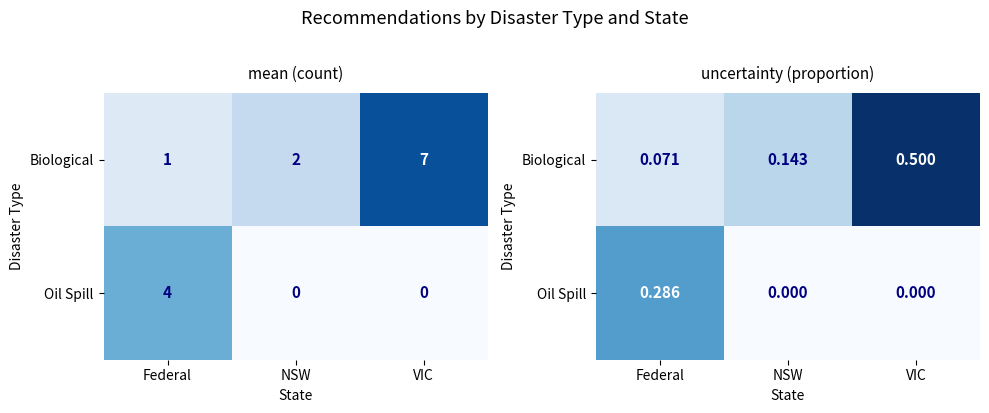

Which series has the largest total across all categories?

Biological